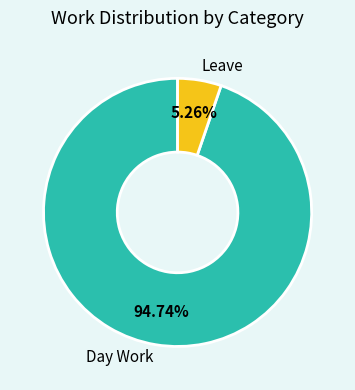

Which category accounts for the majority?

Day Work